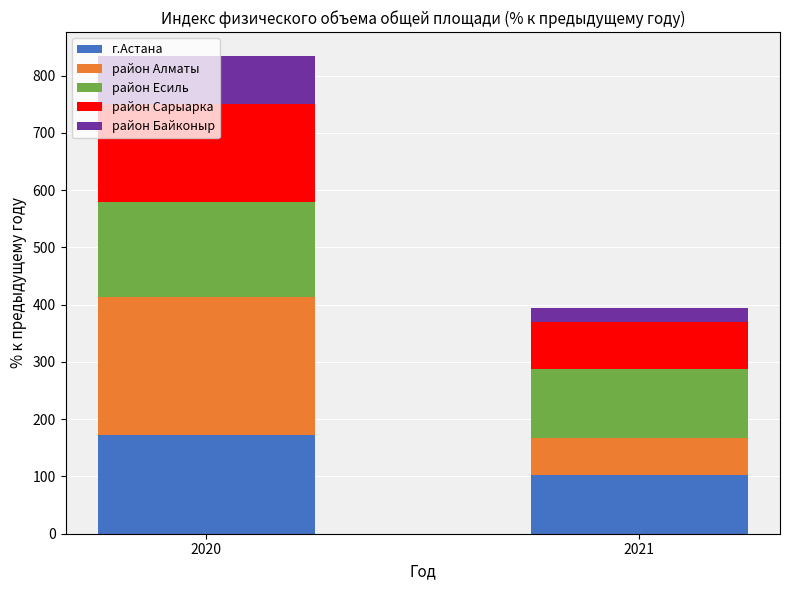

Does the chart contain stacked bars?

Yes